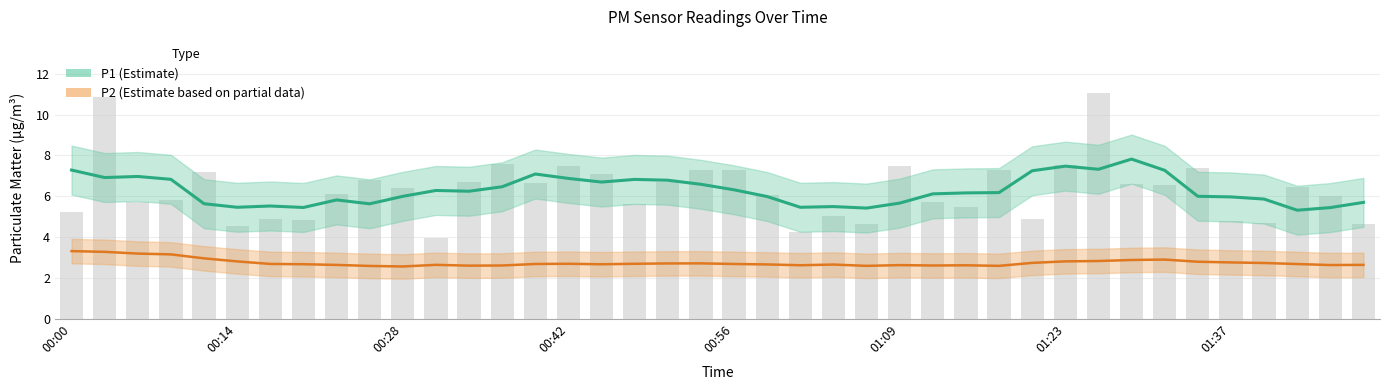

What is the value of the P2 (Estimate partial) bar at the 22nd from the left?

2.7